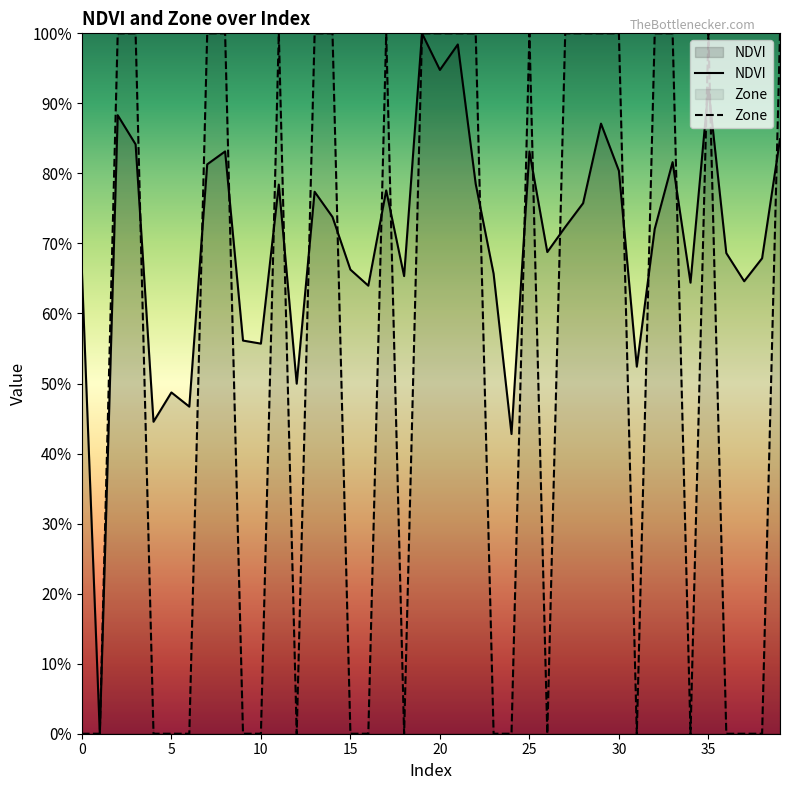

True or false: NDVI and Zone intersect in this chart.

True